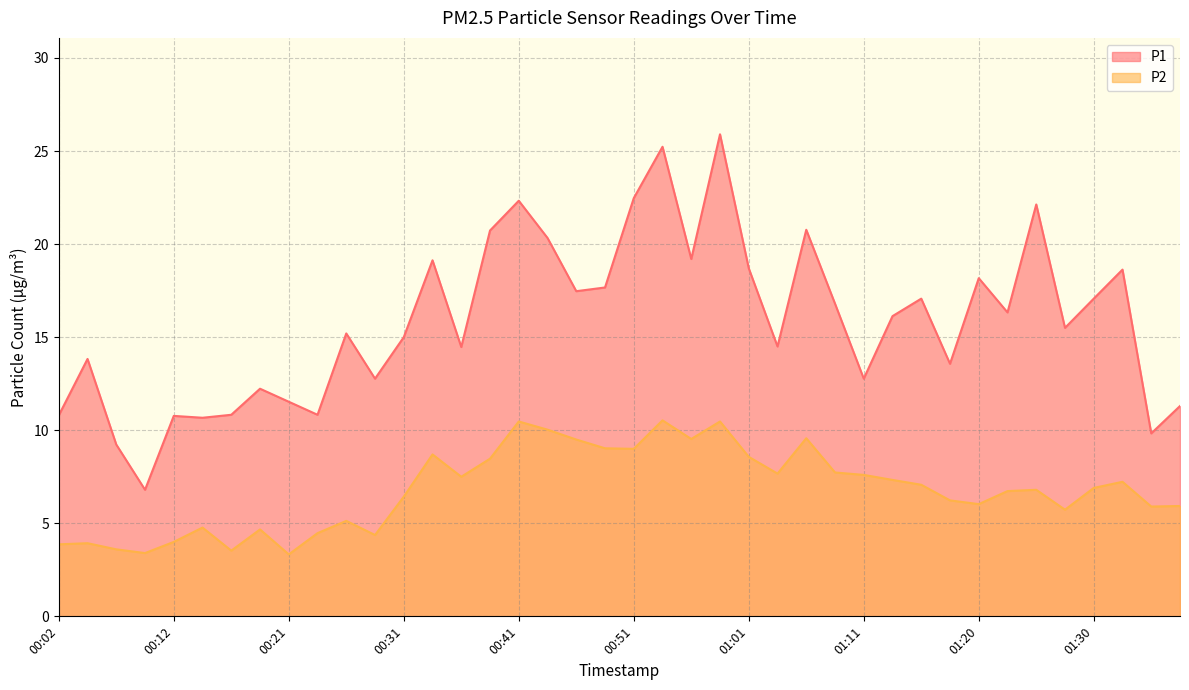

List the series in order of their overall mean, lowest first.

P2, P1